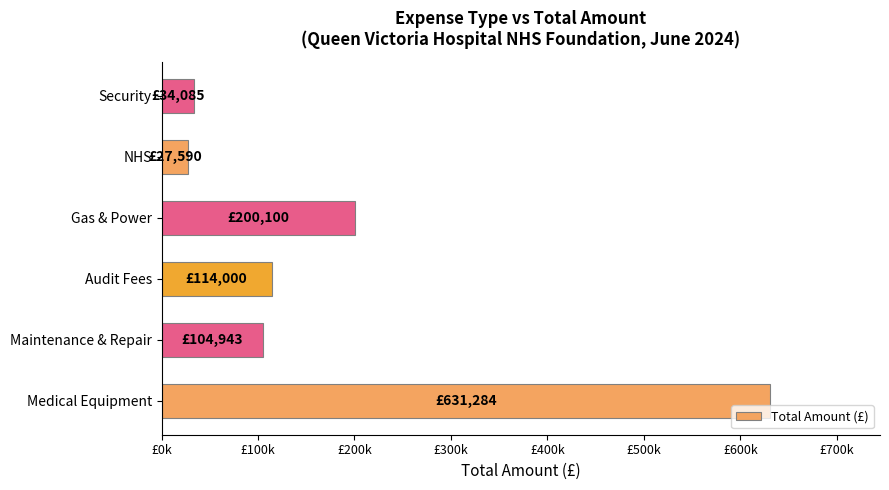

What is the difference between the second highest and second lowest values?

166015.1